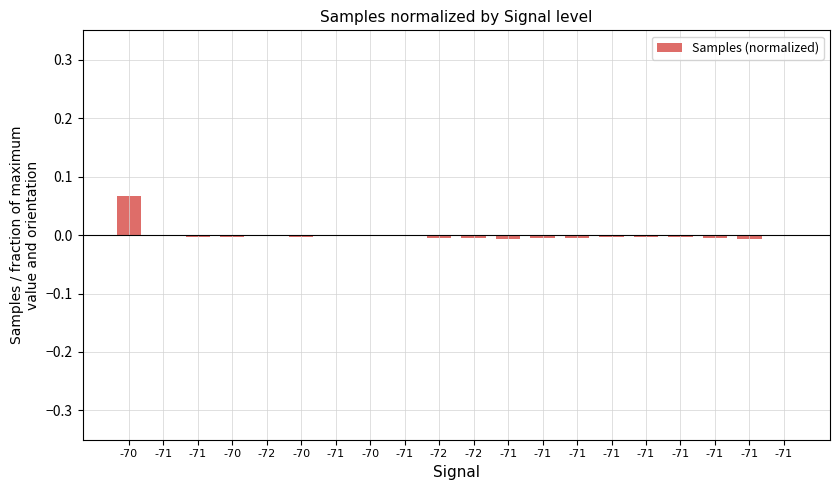

At which category does the chart reach its peak across all series?

-70